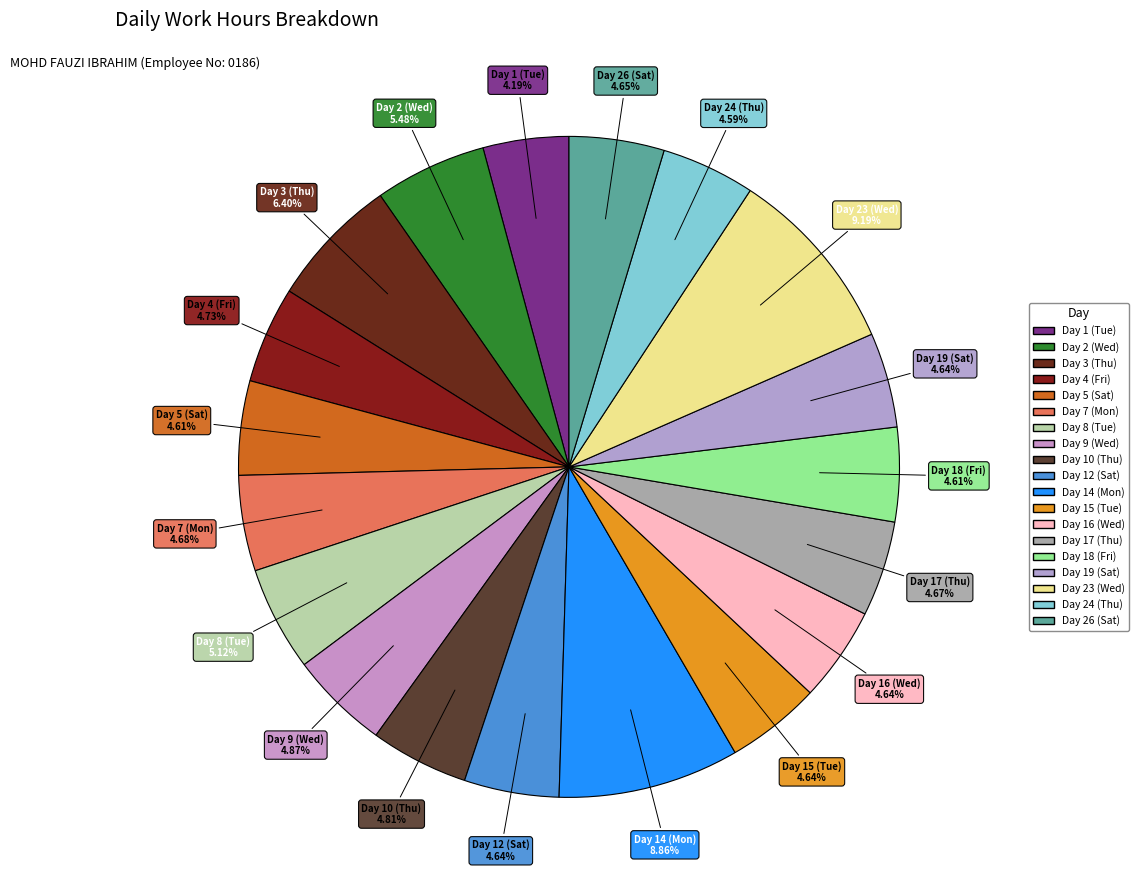

What percentage is NOT represented by Day 24 (Thu)?

95.4%